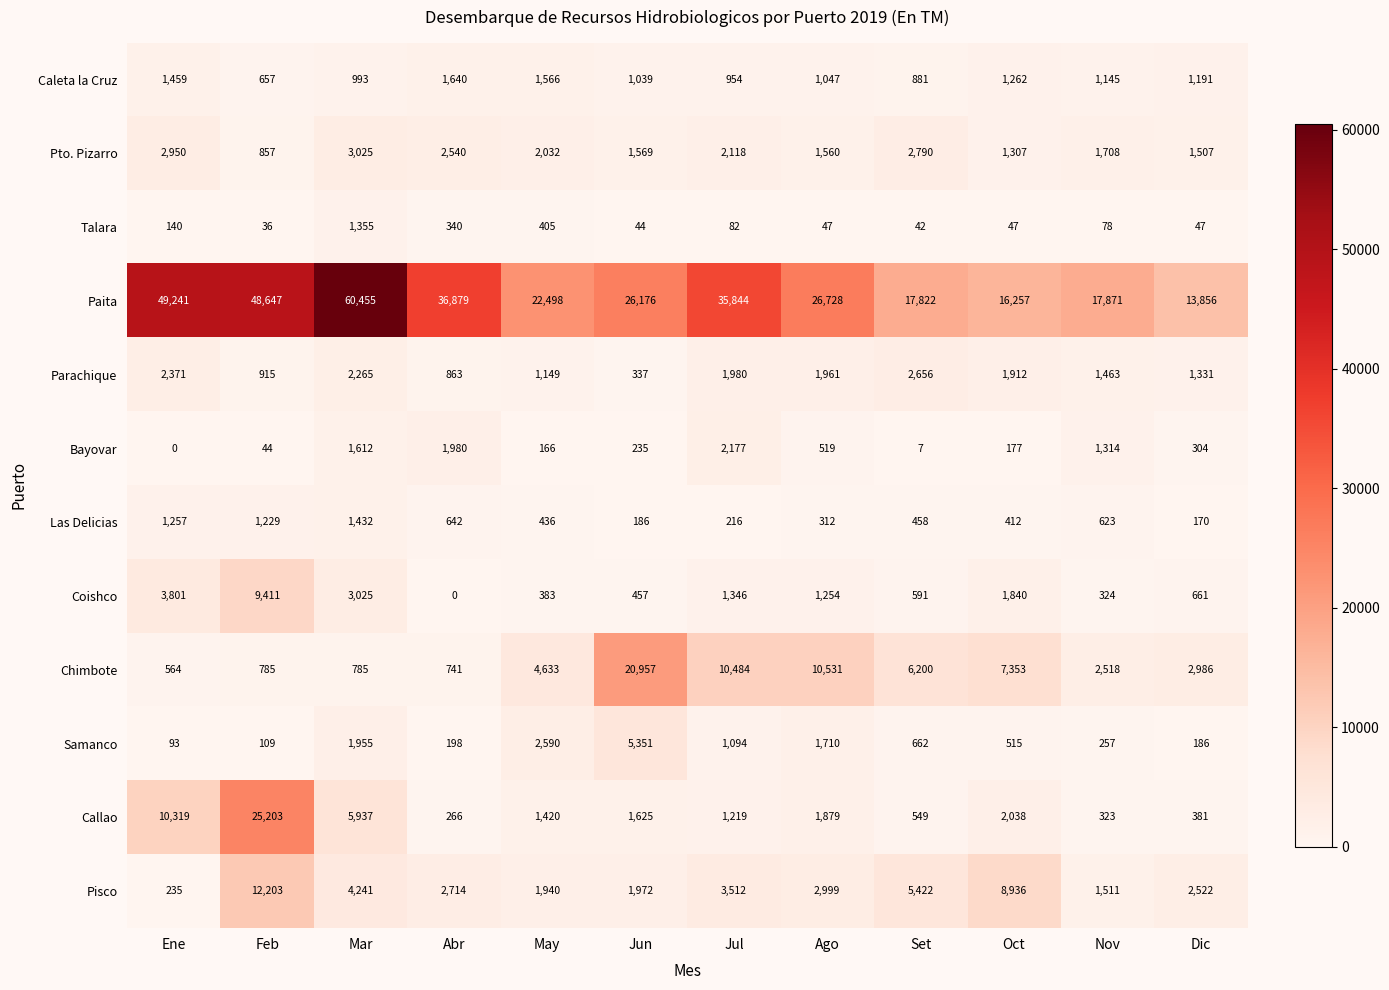

The value of Paita at Dic is 13856. True or false?

True